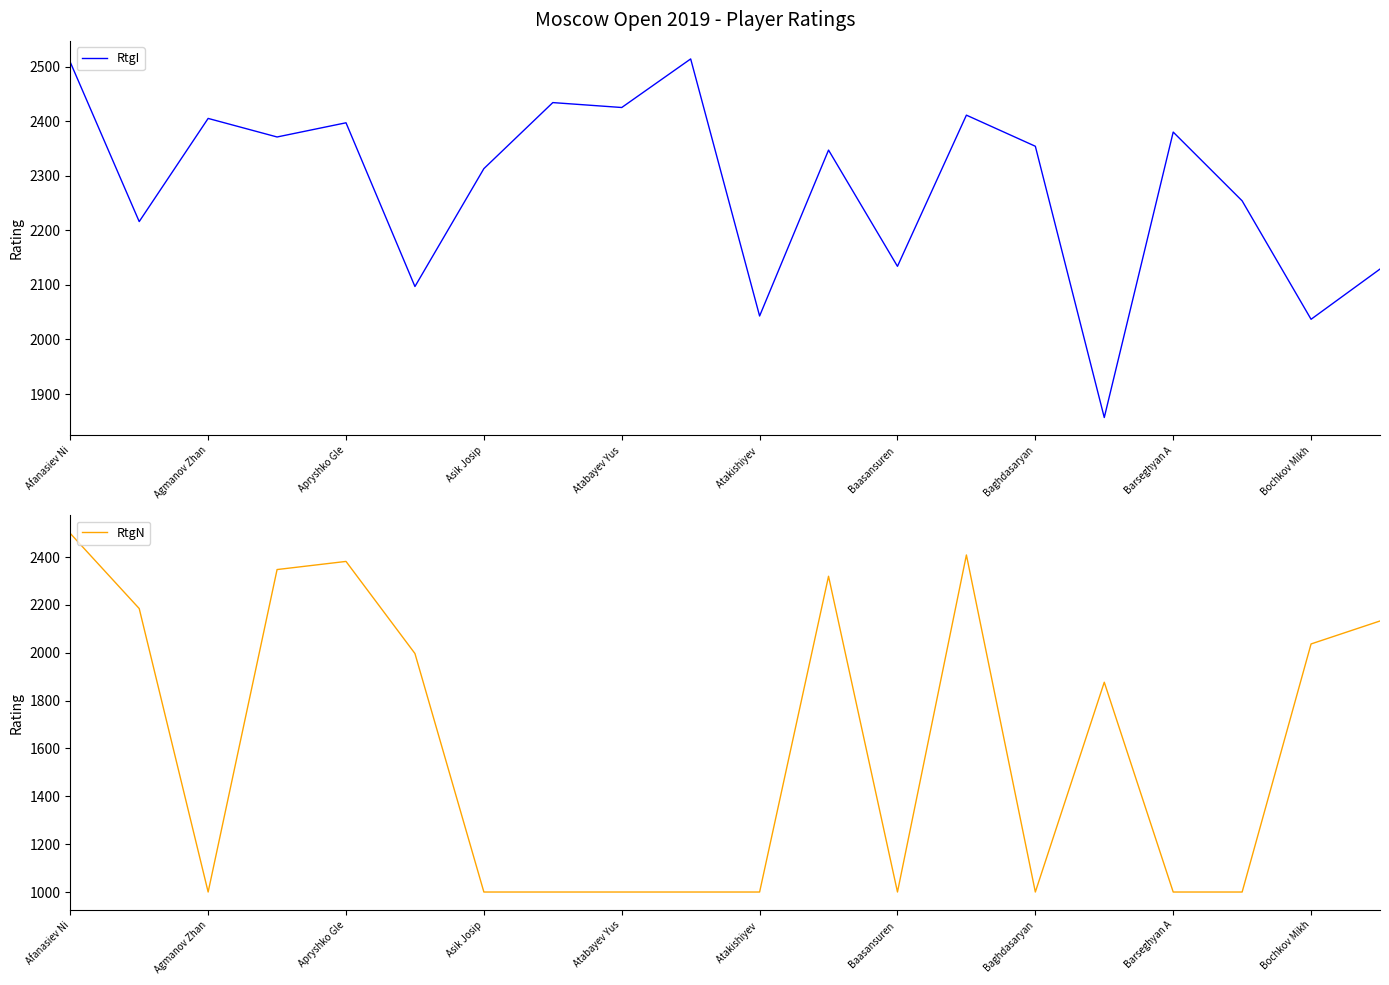

Which series has the largest total across all categories?

RtgI